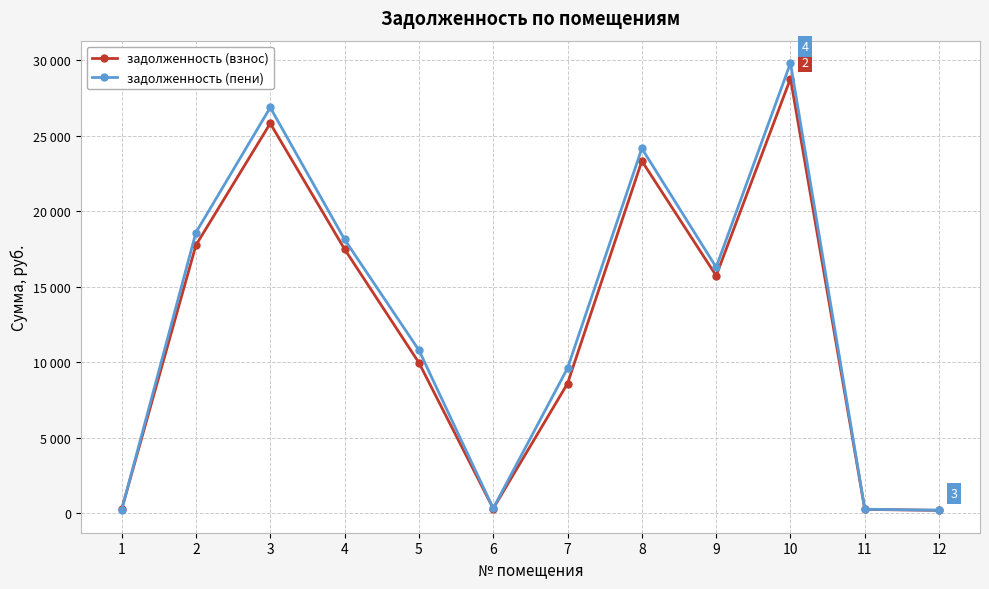

What is the spread (max minus min) of values at 1?

41.7